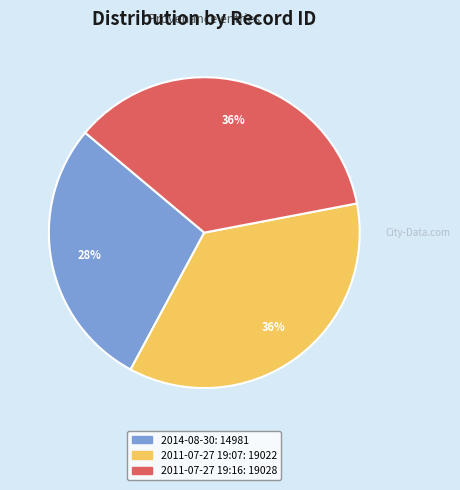

Between 2014-08-30 and 2011-07-27 19:07, which is larger?

2011-07-27 19:07